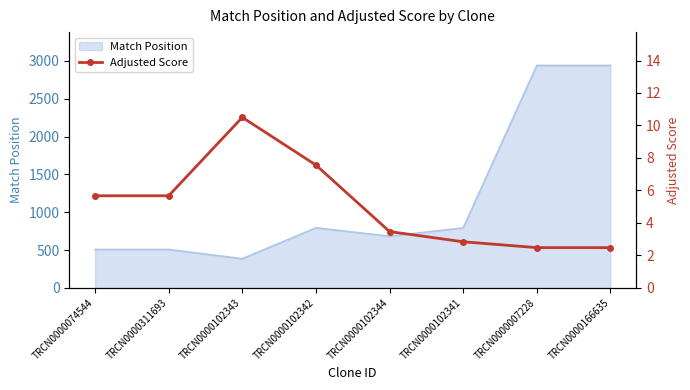

What is the lowest value of the Match Position series?

385